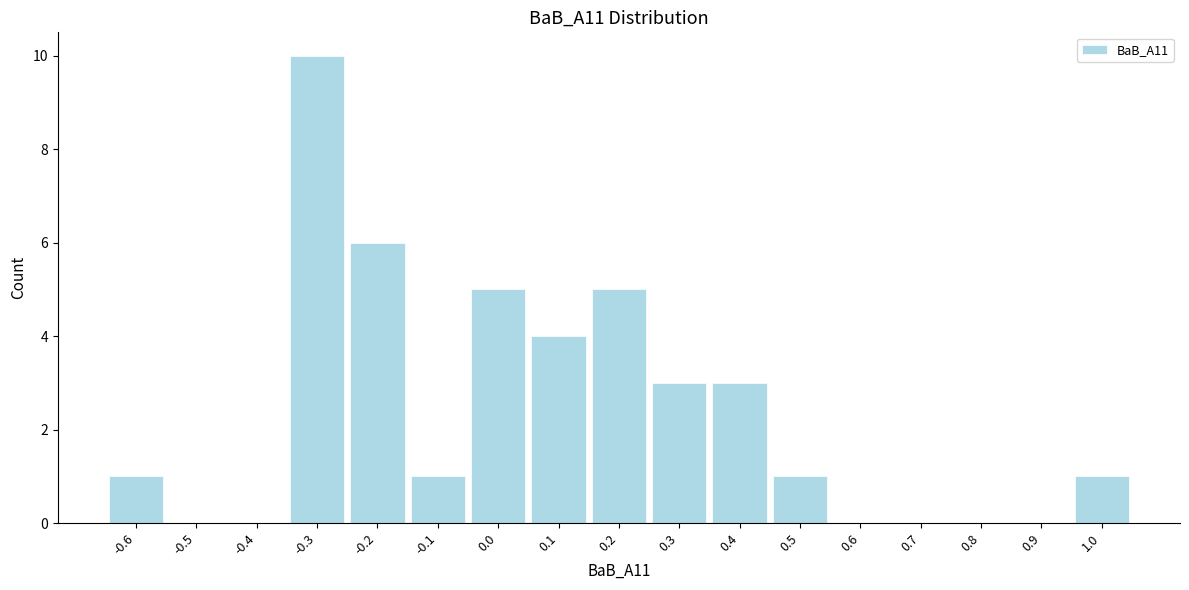

Reading left to right, extract all data points from this chart.

-0.6=1	-0.5=0	-0.4=0	-0.3=10	-0.2=6	-0.1=1	0.0=5	0.1=4	0.2=5	0.3=3	0.4=3	0.5=1	0.6=0	0.7=0	0.8=0	0.9=0	1.0=1